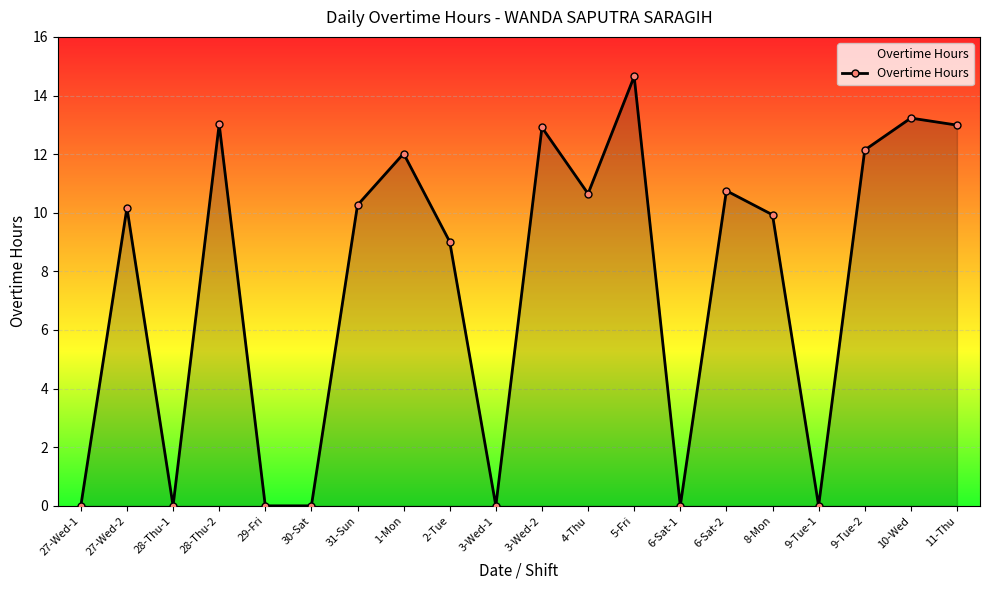

How many points are higher than both their immediate neighbors (excluding endpoints)?

7